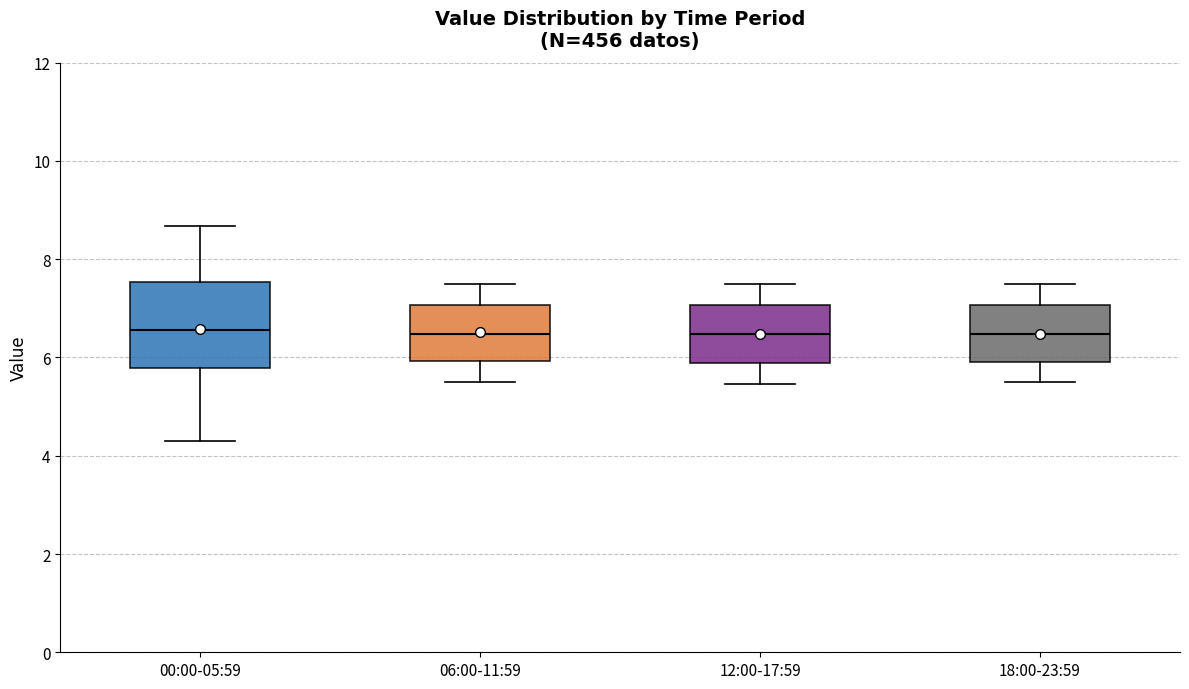

Where is the upper edge of the box for 06:00-11:59 on the y-axis? The values are not printed on the chart, so give them approximately, as read against the axis.

7.0